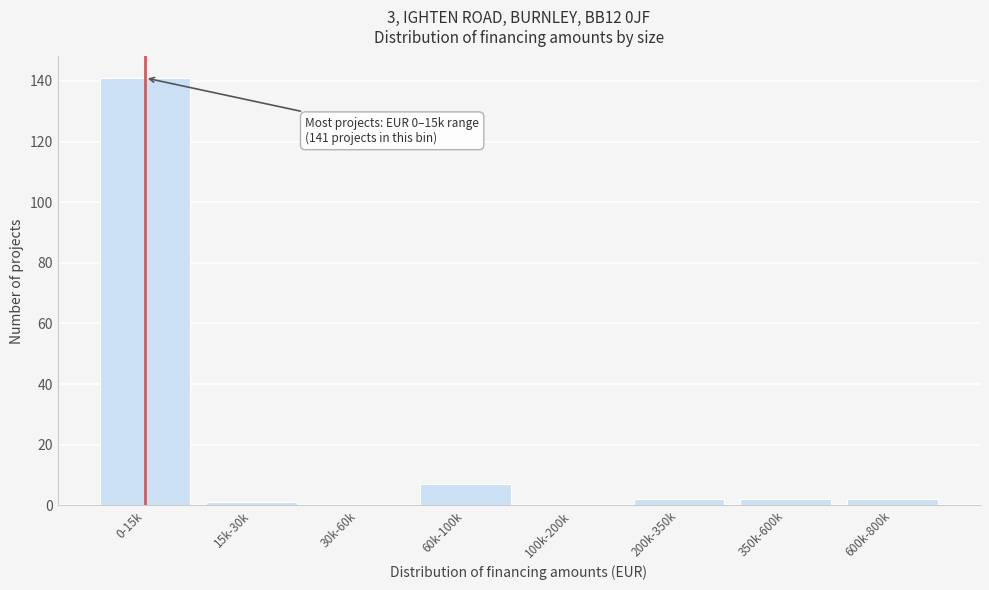

Reading left to right, transcribe all the data shown in this chart.

0-15k=141	15k-30k=1	30k-60k=0	60k-100k=7	100k-200k=0	200k-350k=2	350k-600k=2	600k-800k=2